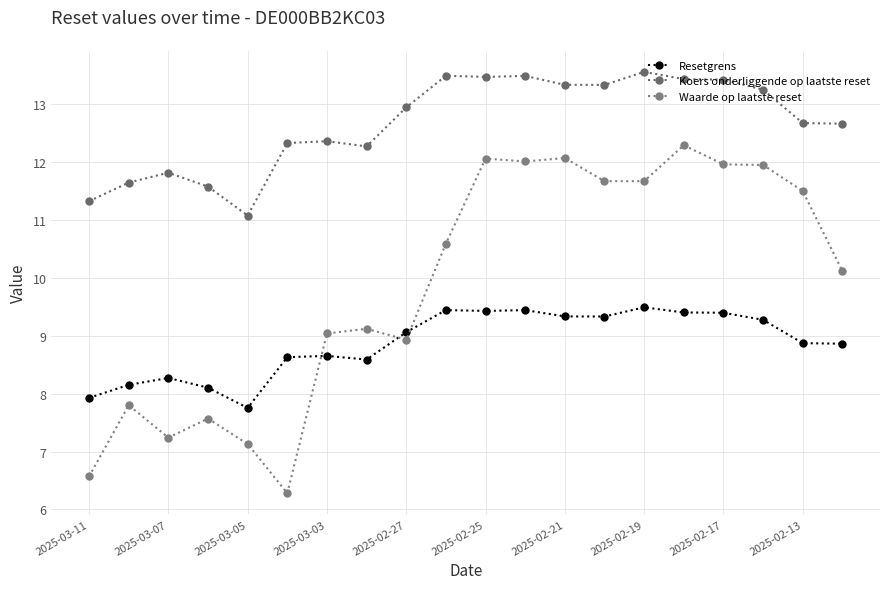

What are all the series names shown in the legend?

Resetgrens, Koers onderliggende op laatste reset, Waarde op laatste reset